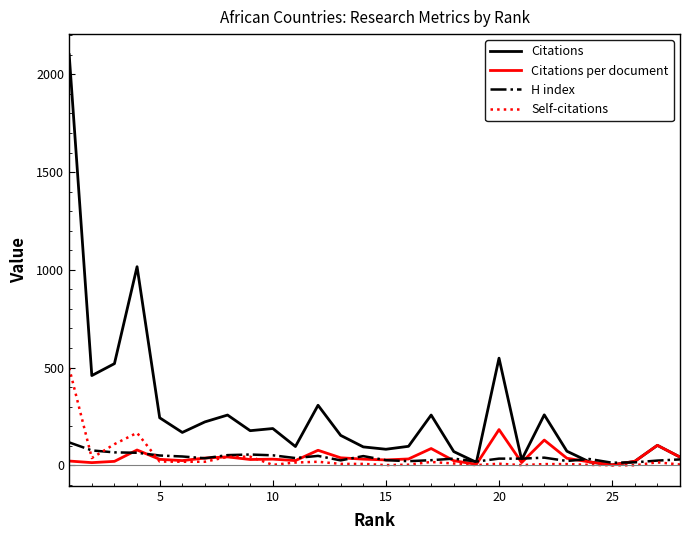

What is the maximum value for Citations per document?

182.7